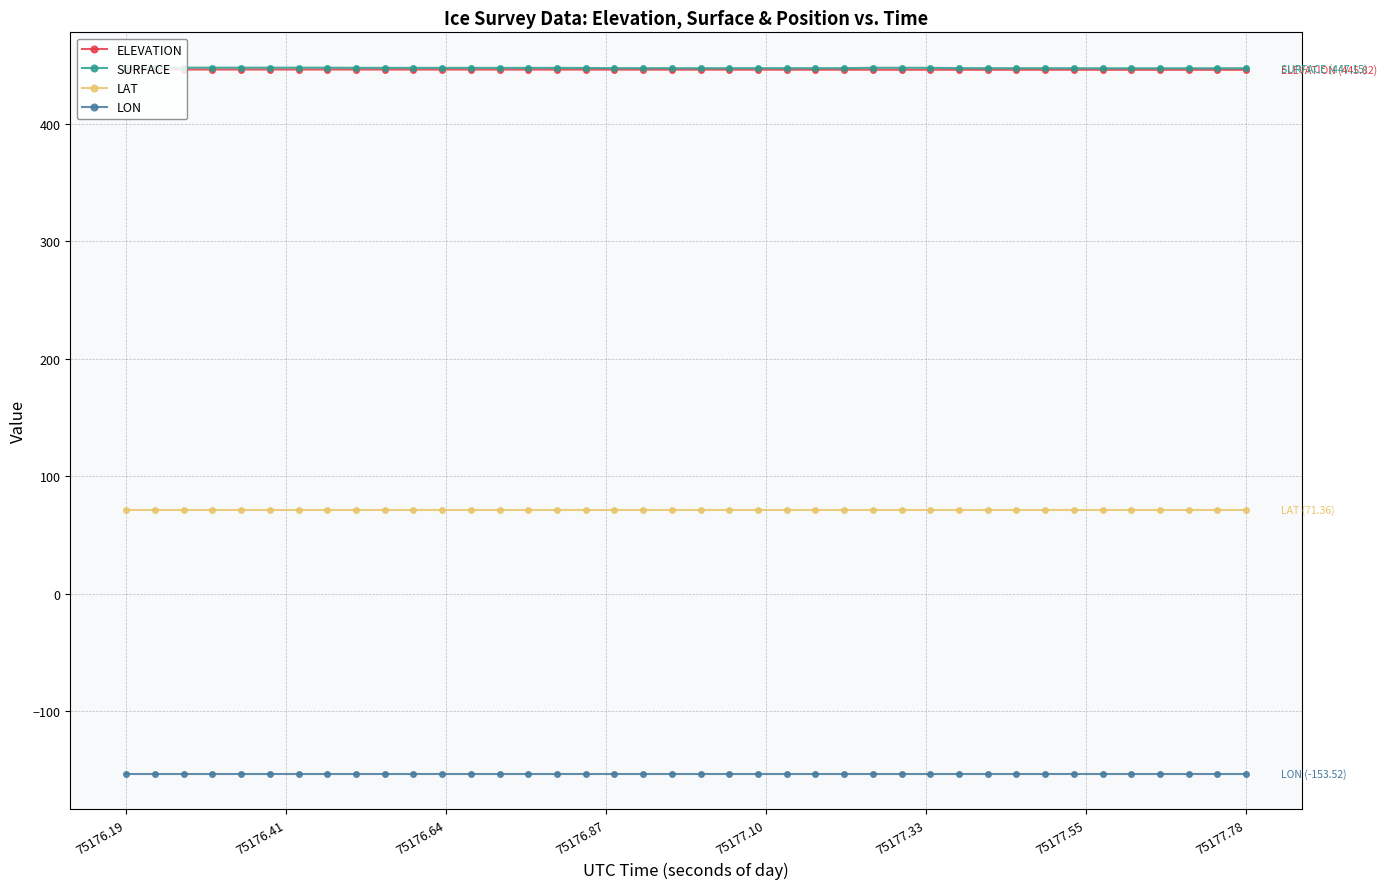

What are all the series names shown in the legend?

ELEVATION, SURFACE, LAT, LON